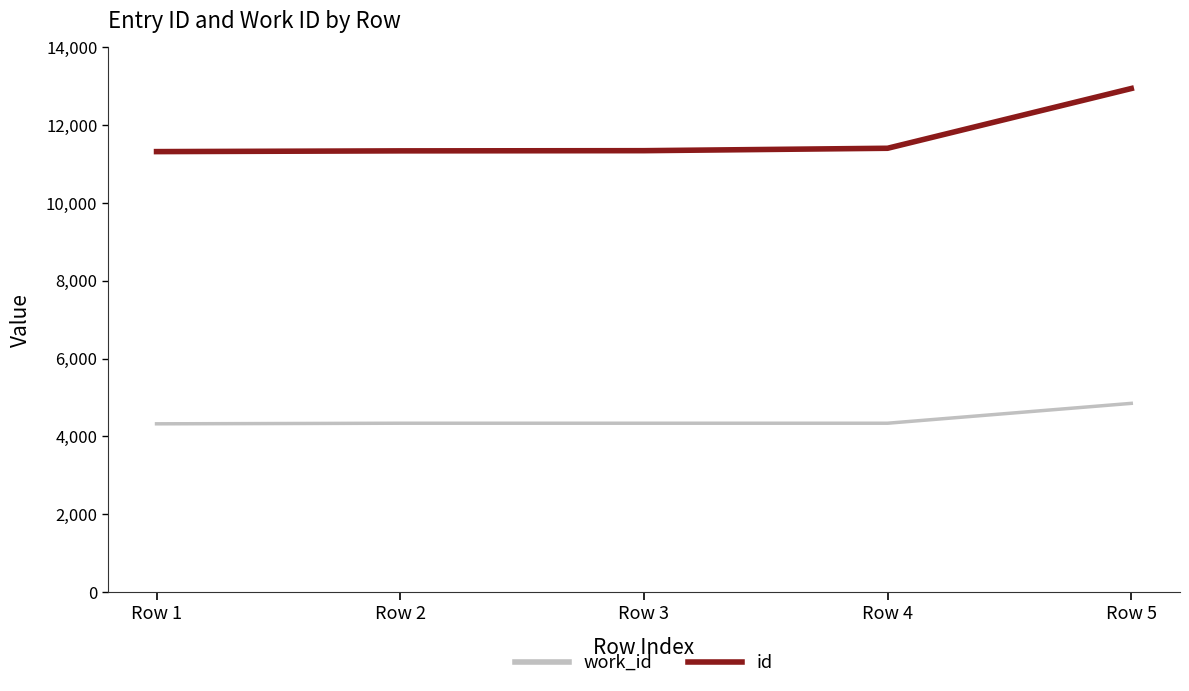

What is the smallest value displayed?

4324